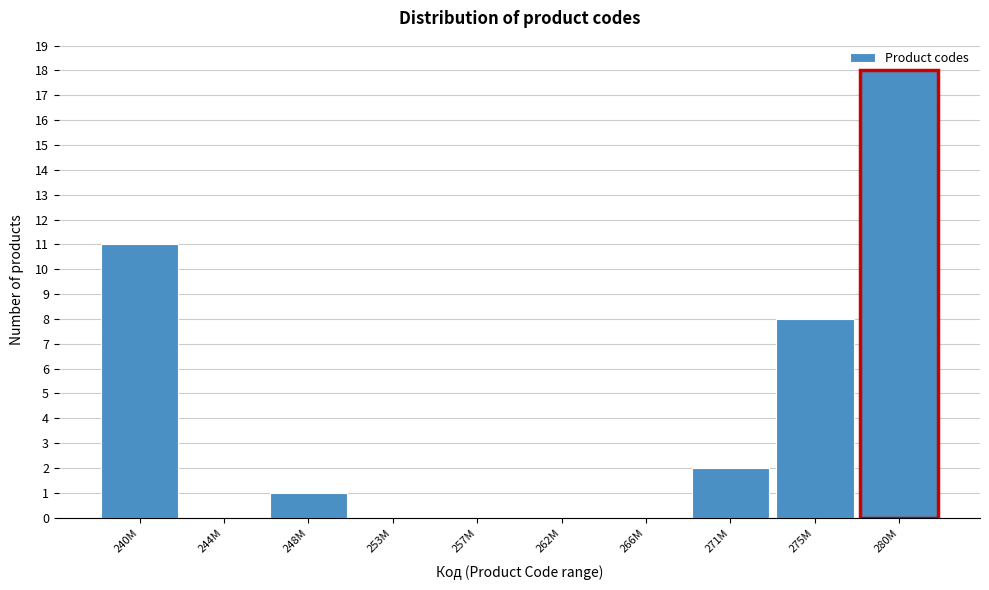

Reading left to right, transcribe all the data shown in this chart.

240M=11	244M=0	248M=1	253M=0	257M=0	262M=0	266M=0	271M=2	275M=8	280M=18